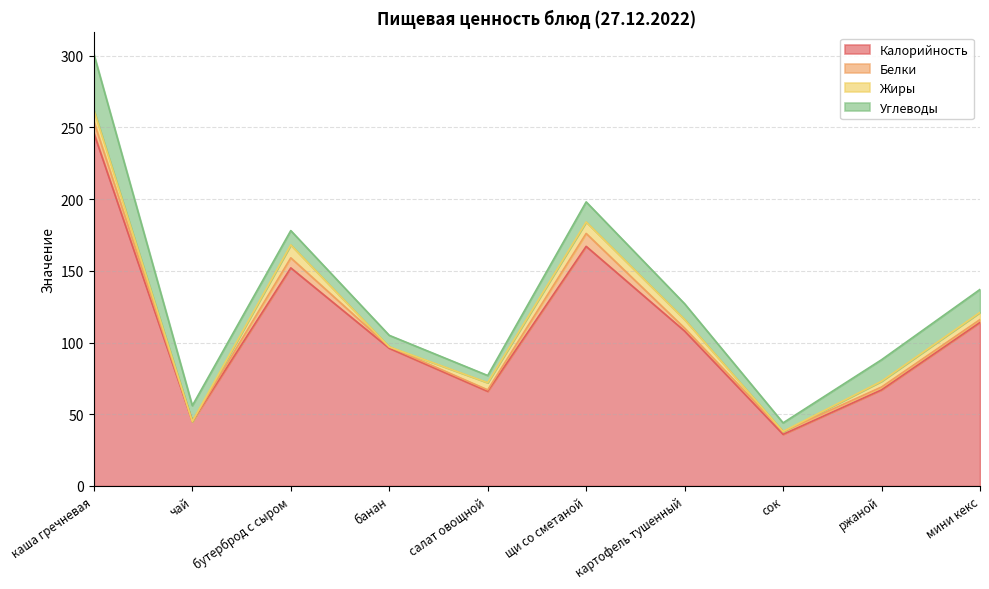

True or false: Углеводы has a value of 39 at каша гречневая.

True